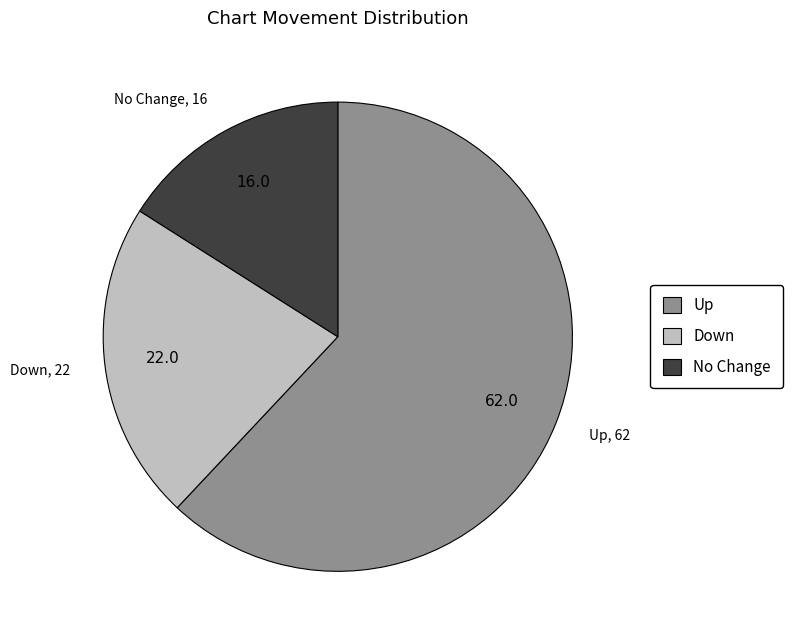

Is there a majority slice in this chart?

Yes